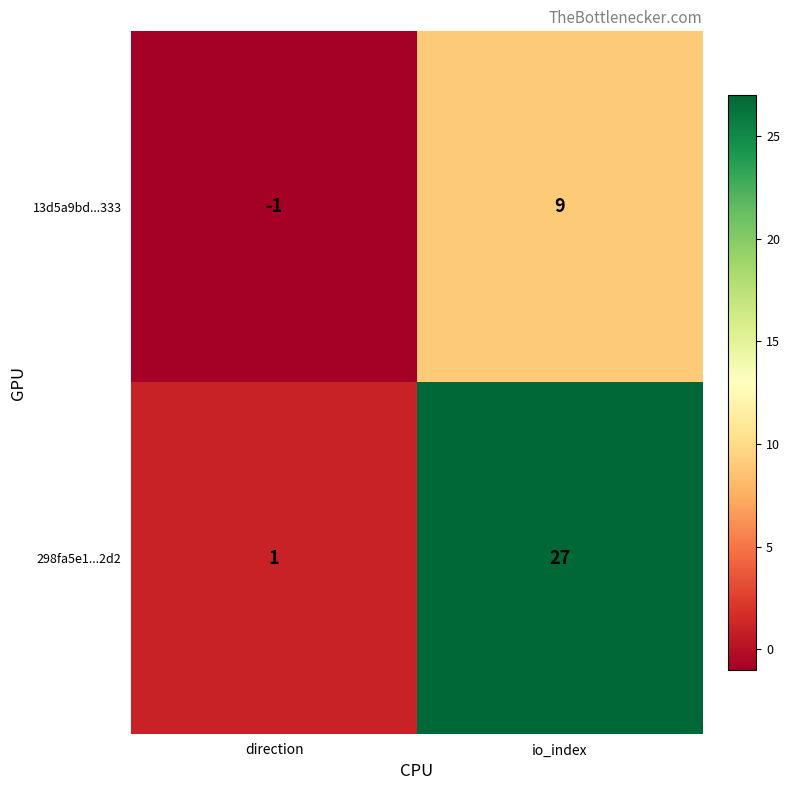

What is the approximate value of 298fa5e1...2d2 at io_index?

27